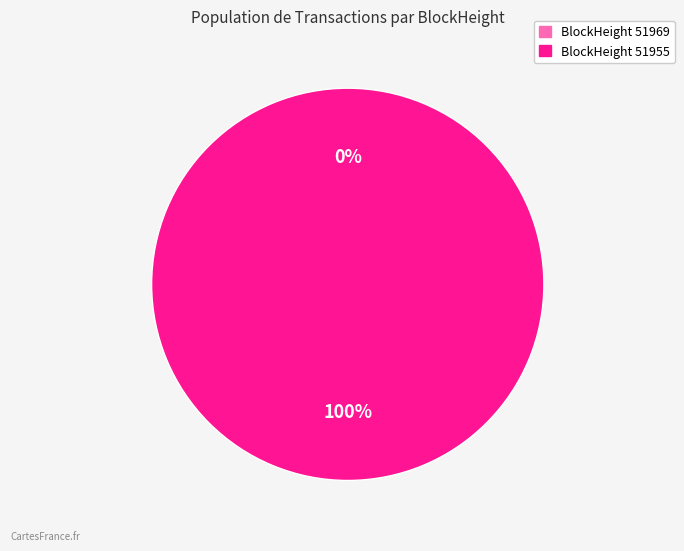

Is it true that 51969 is 13% of the pie?

False